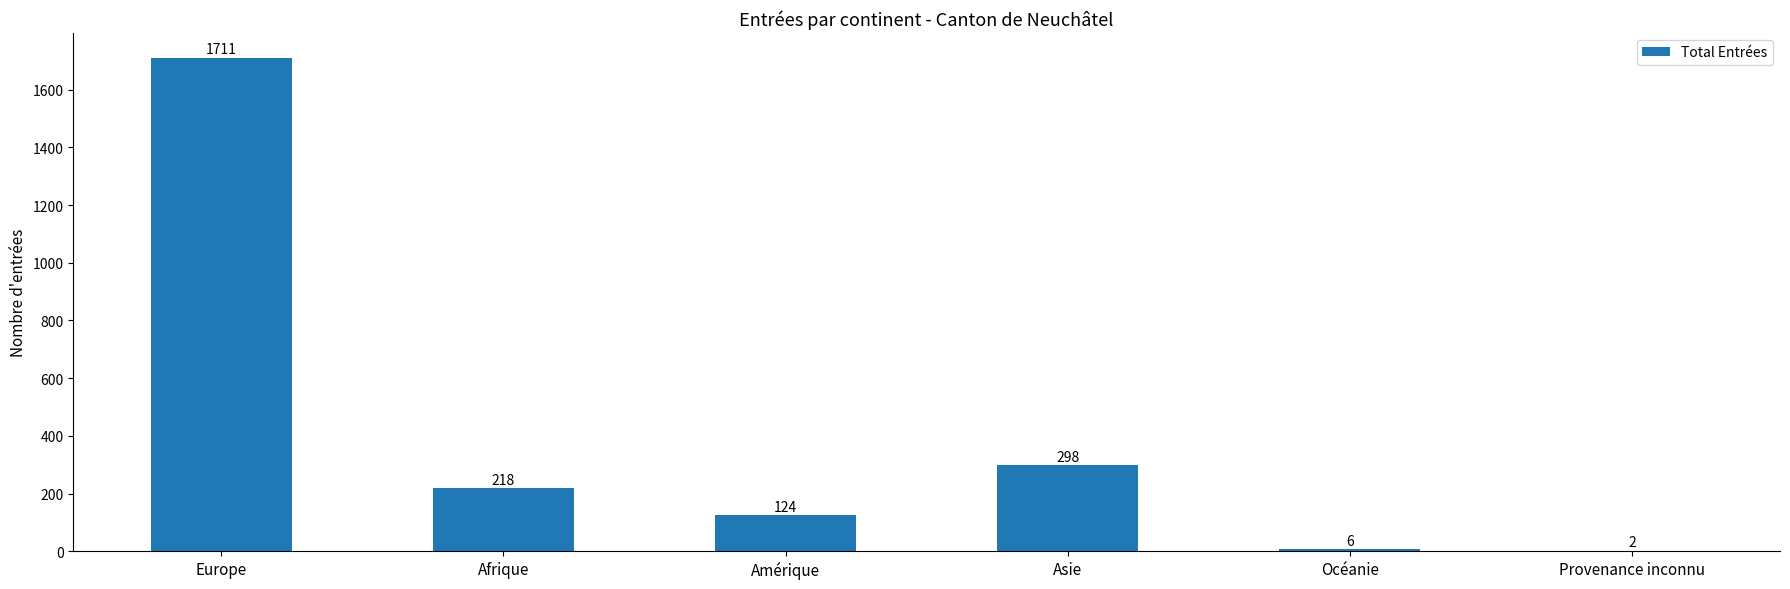

What is the sum of all values?

2359